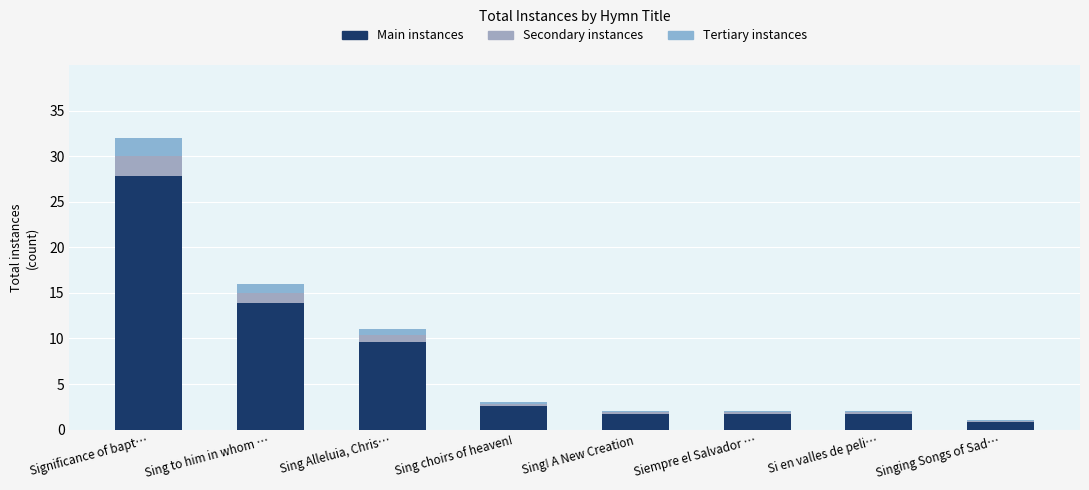

True or false: Main instances has a value of 1.7 at Sing! A New Creation.

True